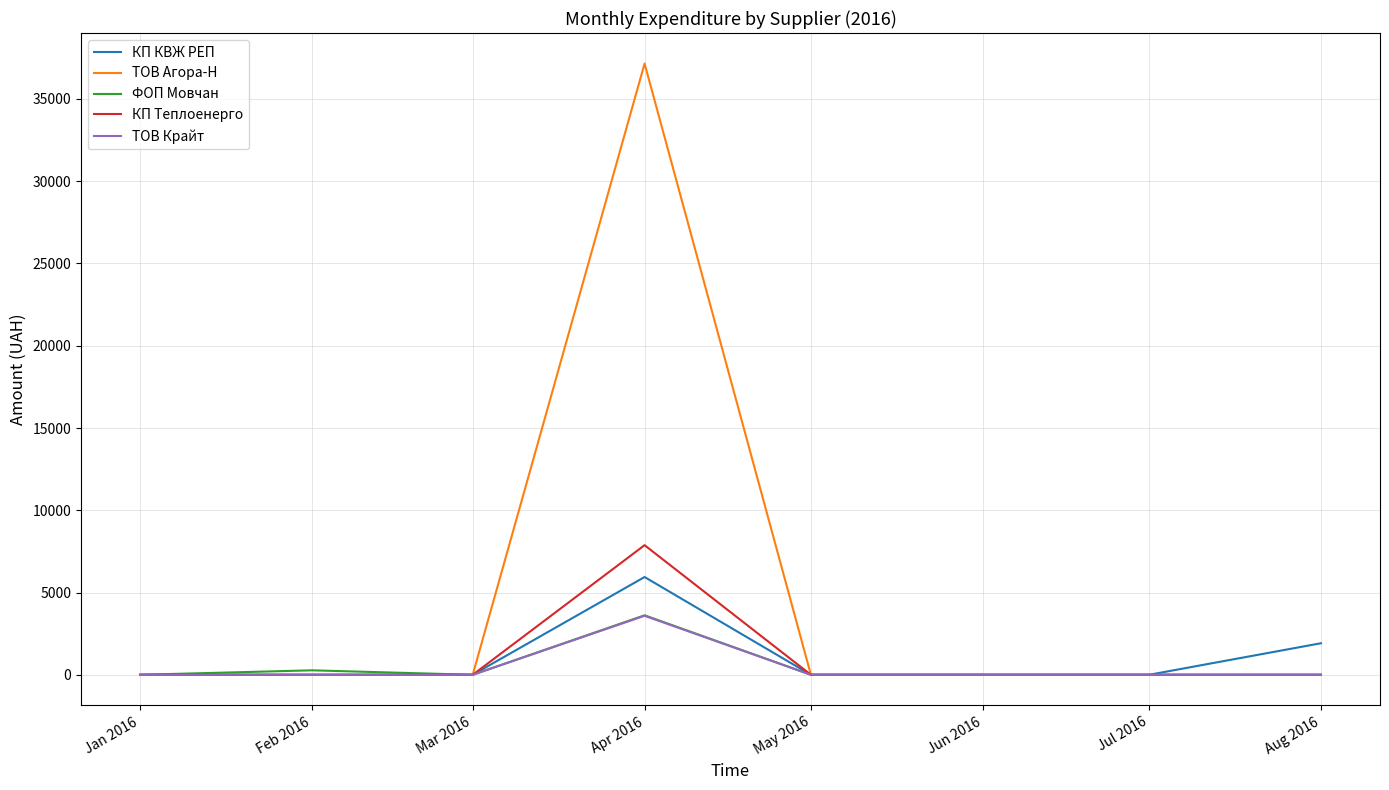

Which series has the widest spread of values?

ТОВ Агора-Н